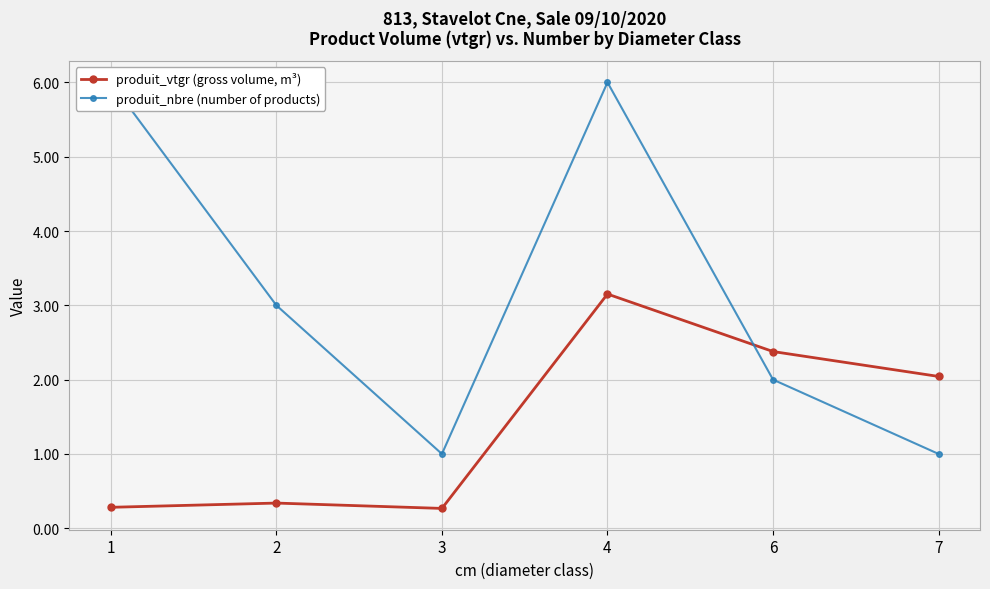

What is the average value of the produit_nbre (number of products) series?

3.2